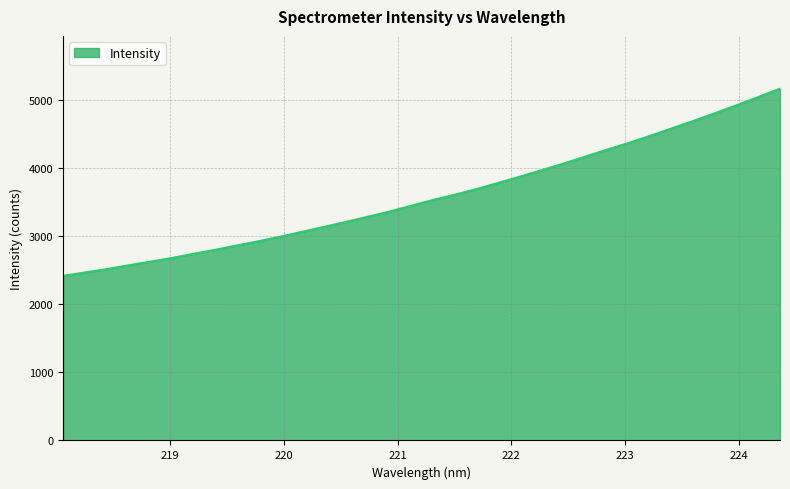

Count the number of values greater than 3533.

17